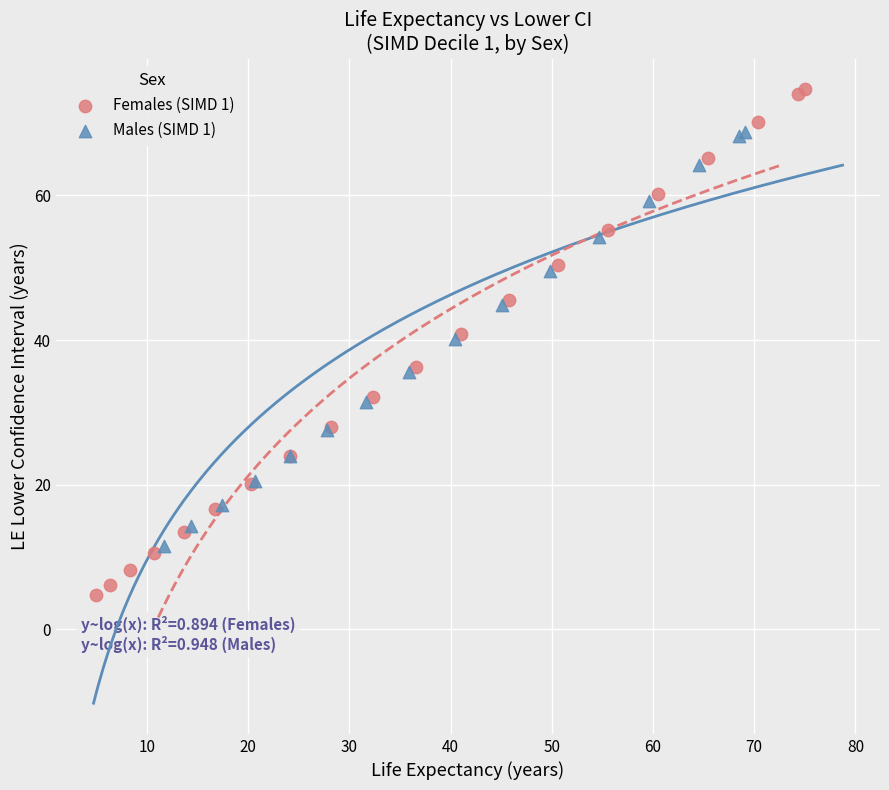

Which series has the largest Y range (max minus min)?

Females (SIMD 1)